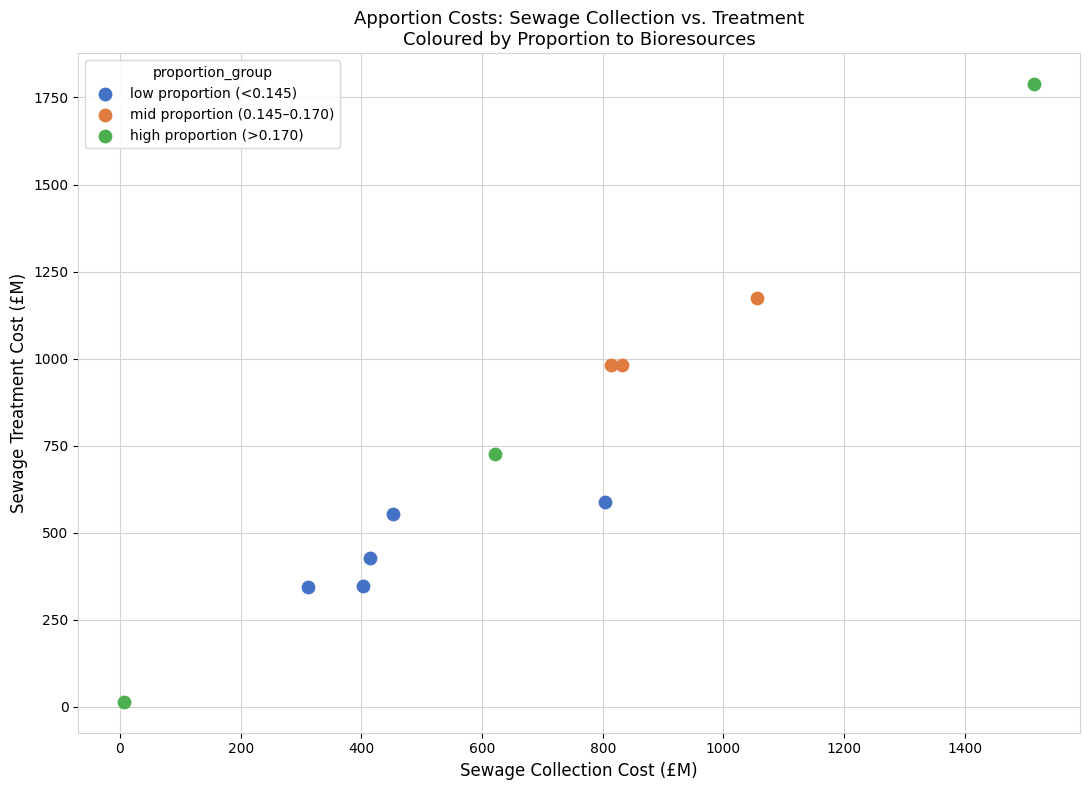

Which series has the largest Y range (max minus min)?

high proportion (>0.170)